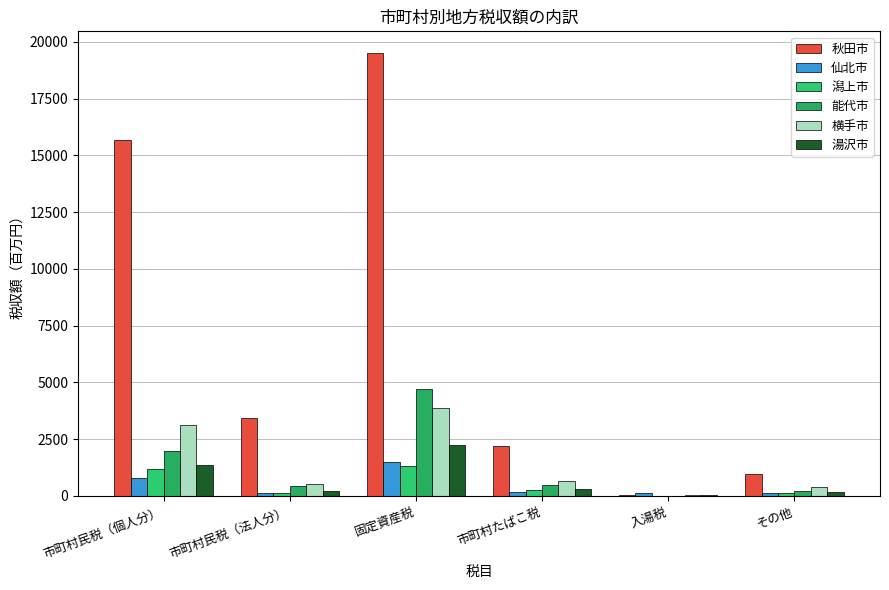

Are the bars grouped side by side (vs. stacked)?

Yes